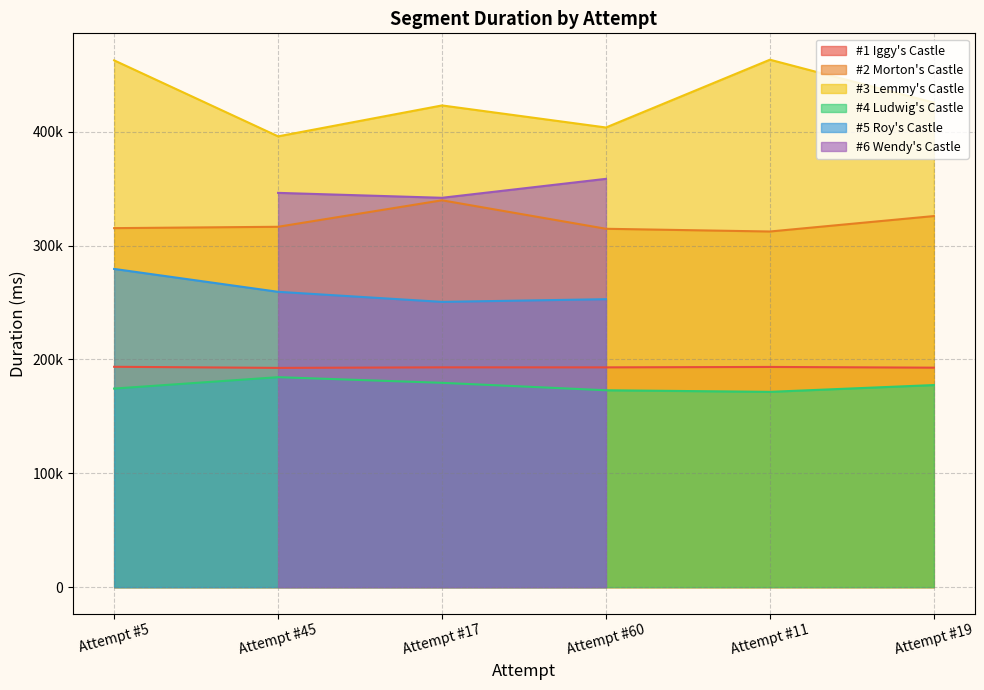

What is the maximum value for #3 Lemmy's Castle?

463158